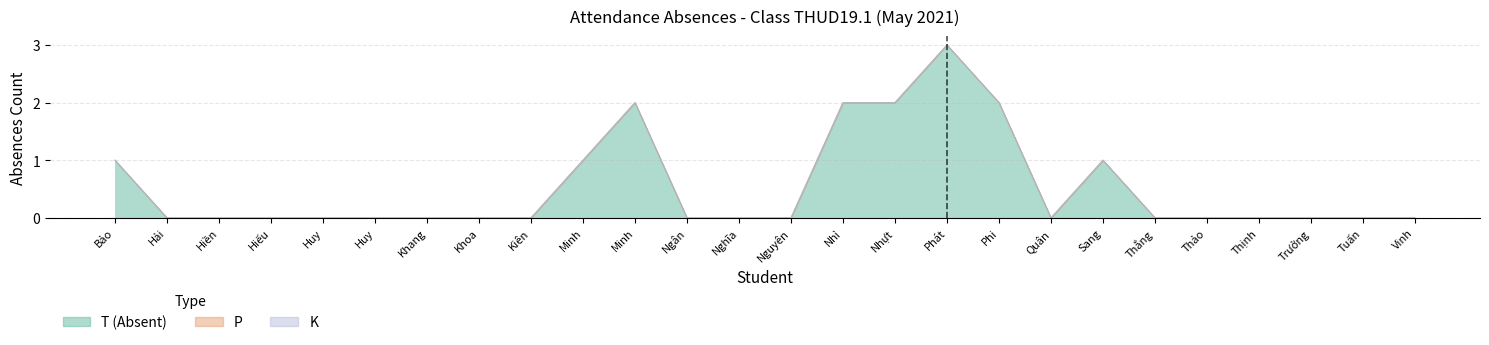

What position from the left is Nguyễn Bằng Phi?

18